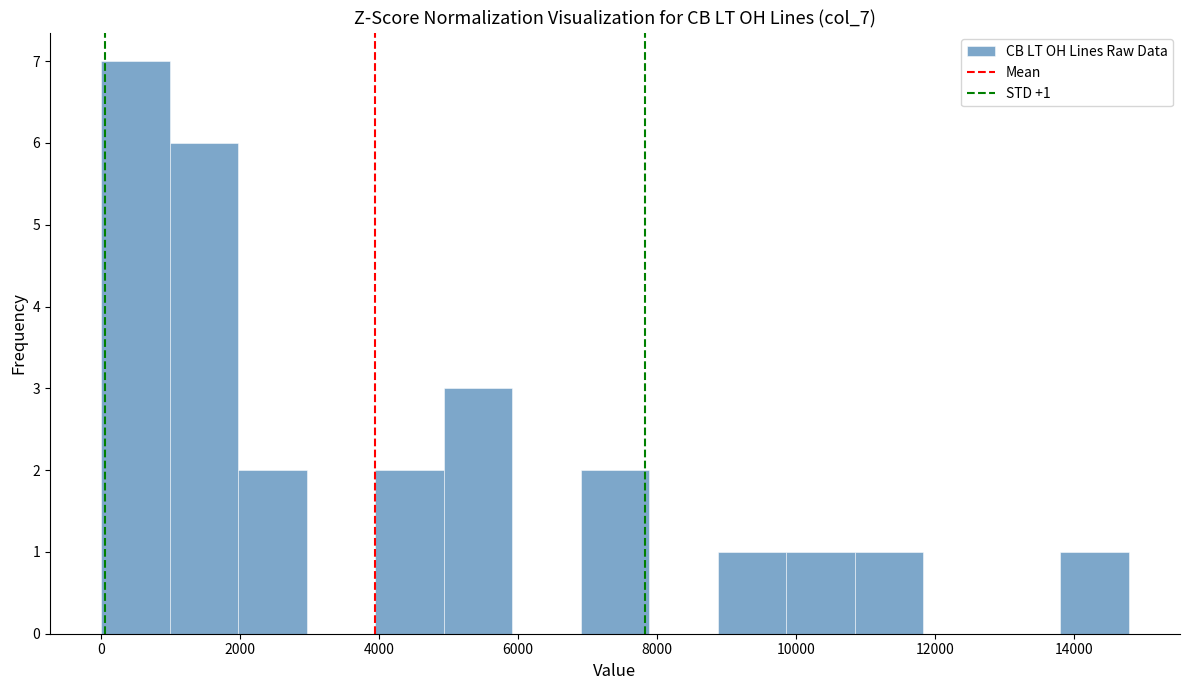

Over which range of the x-axis is the bar tallest?

0 to 1000